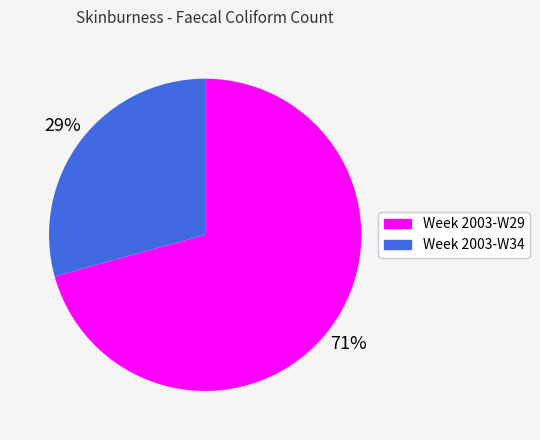

Does Week 2003-W34 represent more than half of the total?

No